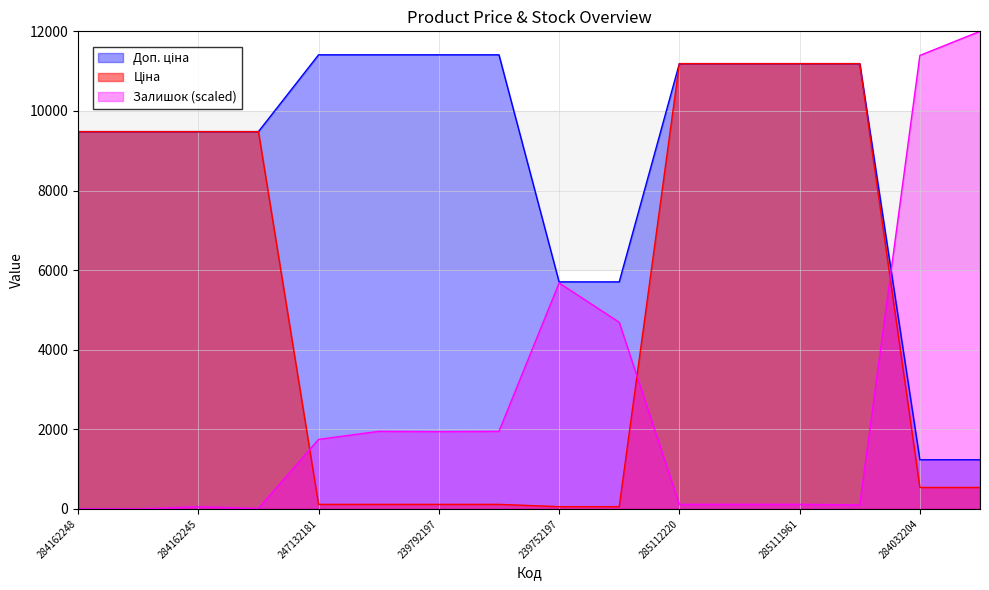

At how many categories does at least one series exceed 4316?

16